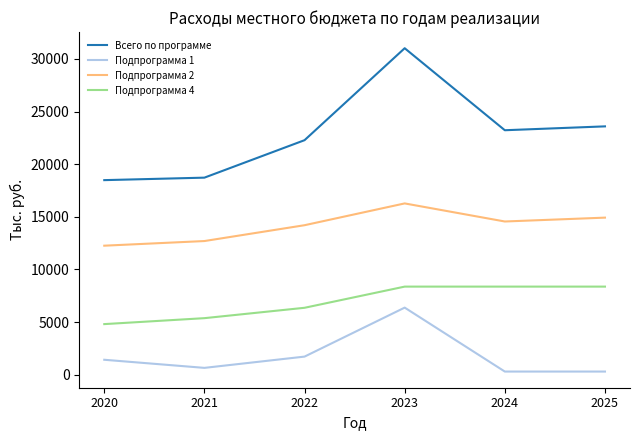

Reading left to right, extract all data points from this chart.

Всего по программе: 2020=18481.5	2021=18717.4	2022=22276.5	2023=31011.0	2024=23221.0	2025=23588.0
Подпрограмма 1: 2020=1420.0	2021=650.0	2022=1719.9	2023=6373.0	2024=300.0	2025=300.0
Подпрограмма 2: 2020=12255.0	2021=12696.0	2022=14200.0	2023=16270.0	2024=14553.0	2025=14920.0
Подпрограмма 4: 2020=4806.5	2021=5371.4	2022=6356.6	2023=8368.0	2024=8368.0	2025=8368.0